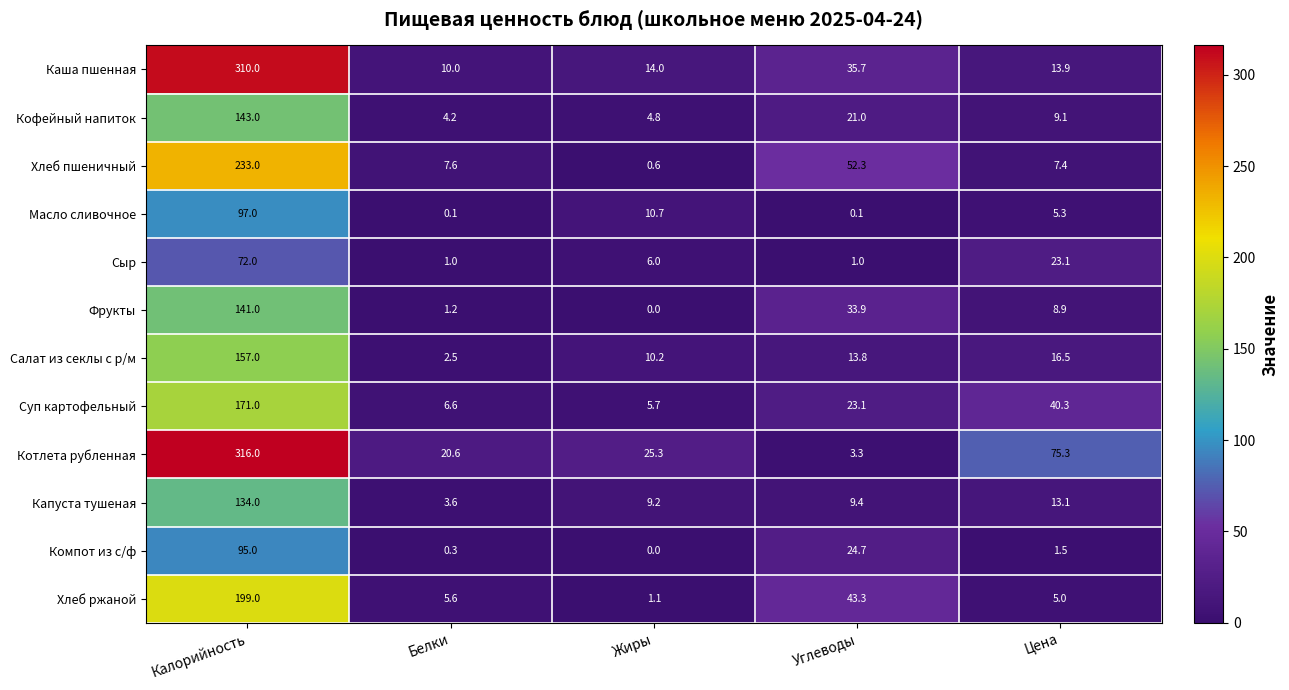

Which label corresponds to the smallest value in the chart?

Жиры